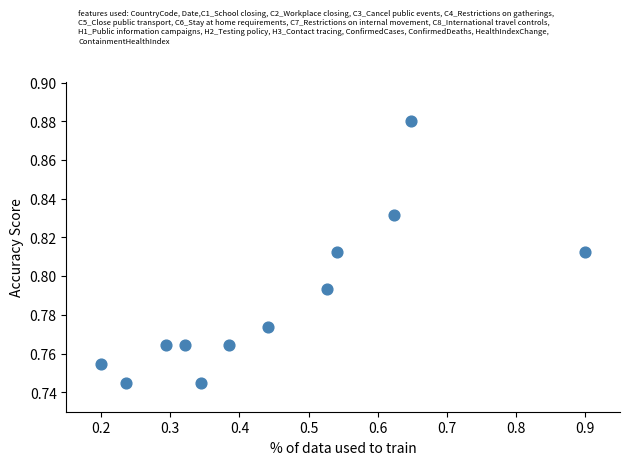

What is the average X value?

0.5